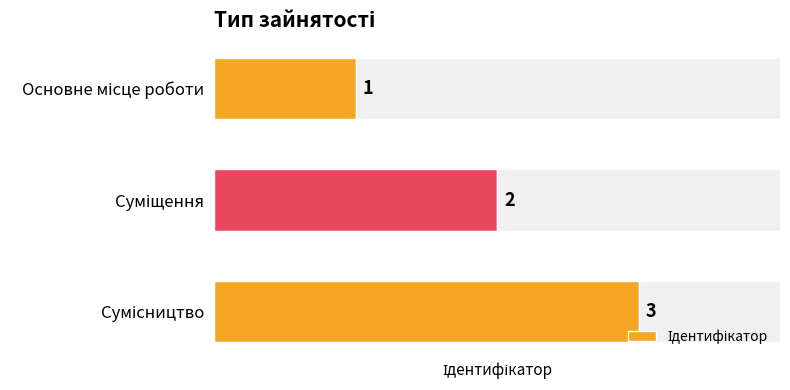

What is the value of the 3rd bar from the left?

3